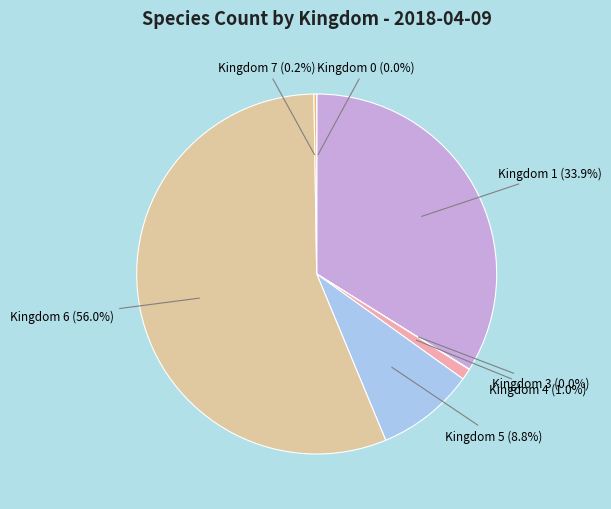

Is there any slice that represents more than half of the pie?

Yes